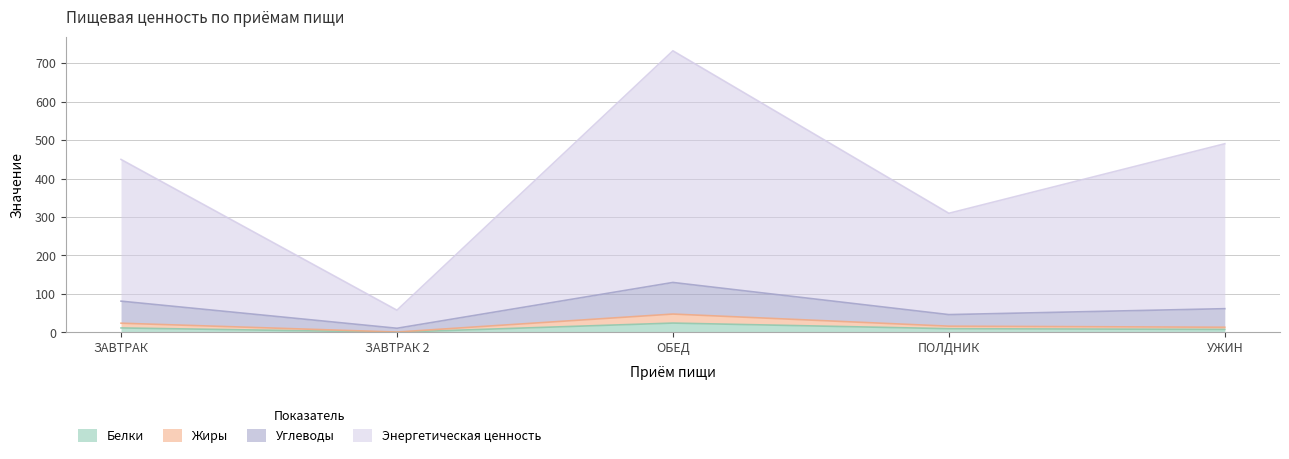

Which series changed the most between ЗАВТРАК and ОБЕД?

Энергетическая ценность